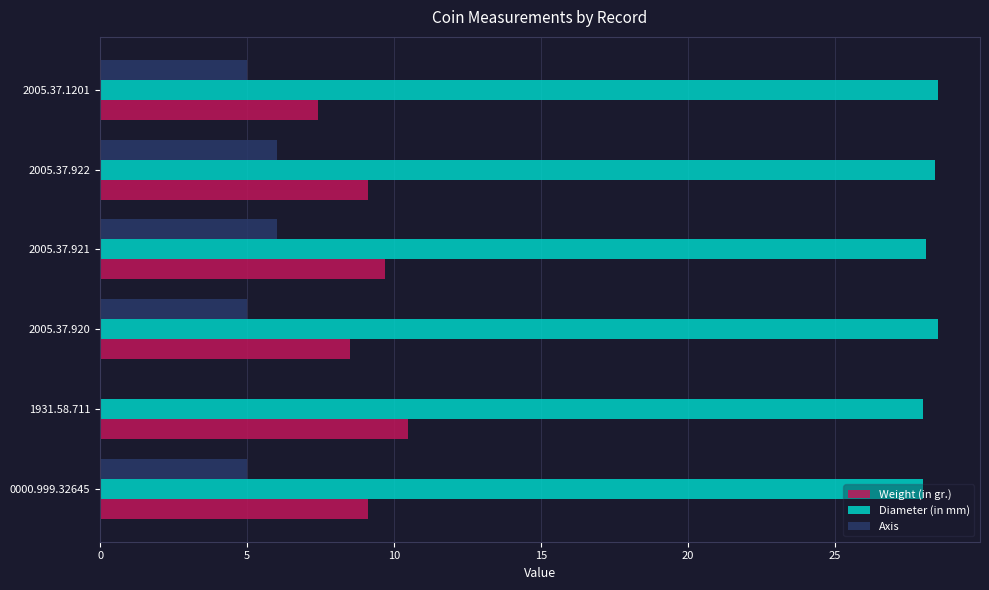

True or false: Axis has a value of 8.3 at 2005.37.1201.

False